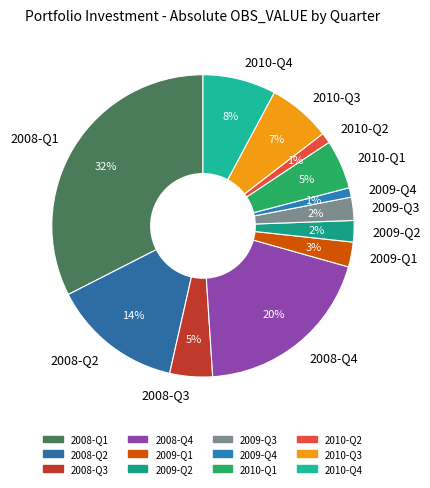

Count the number of slices in the pie.

12